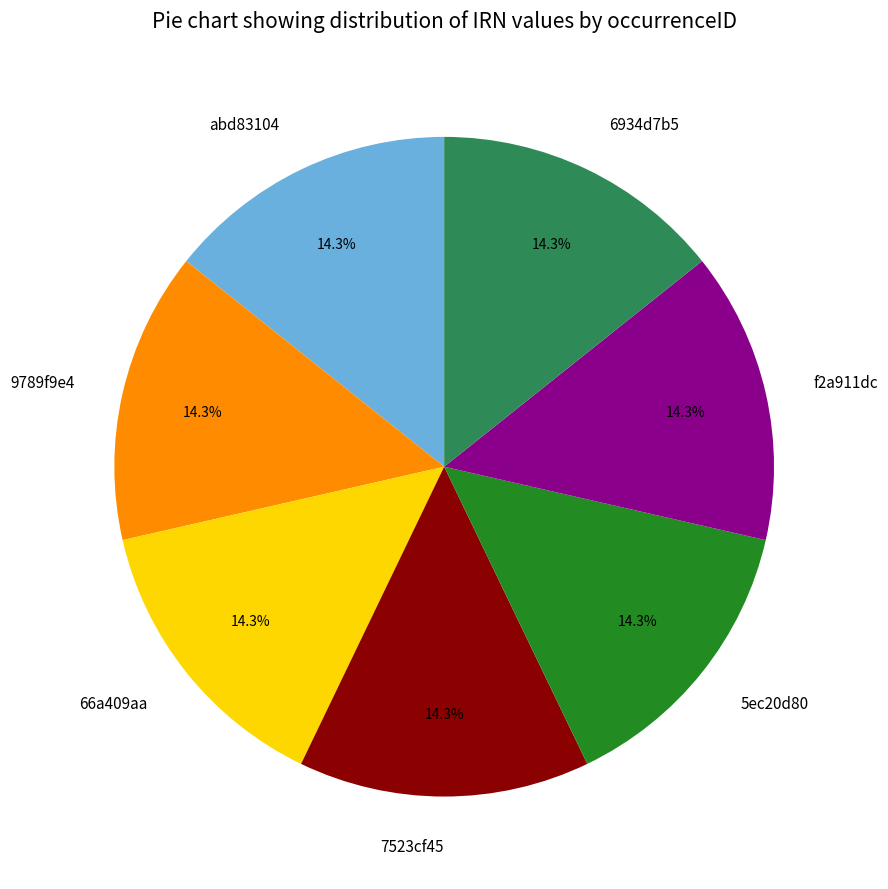

Approximately how many times larger is the value at 9789f9e4 compared to 6934d7b5?

1.0